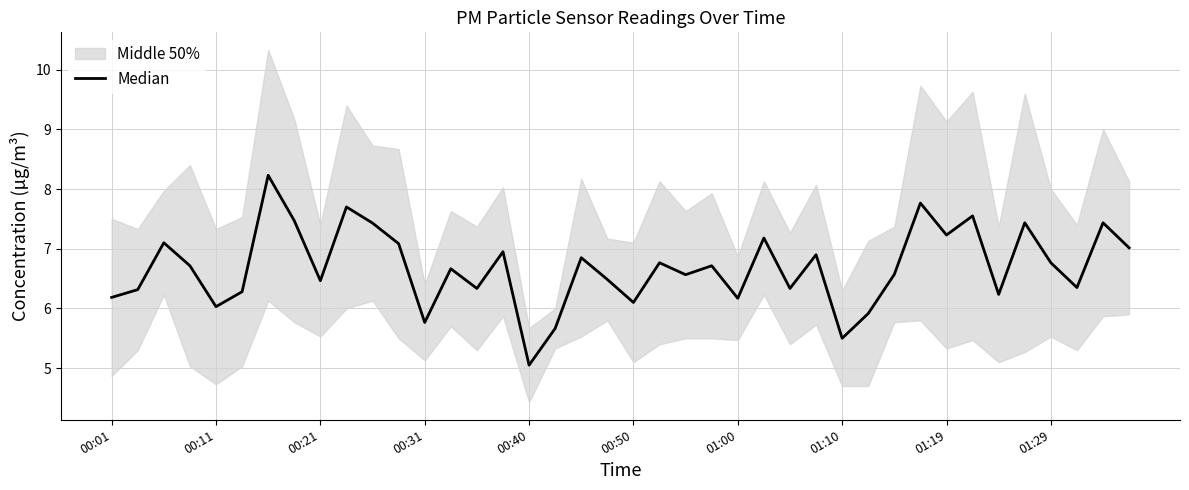

What is the difference between the maximum and minimum values?

3.2